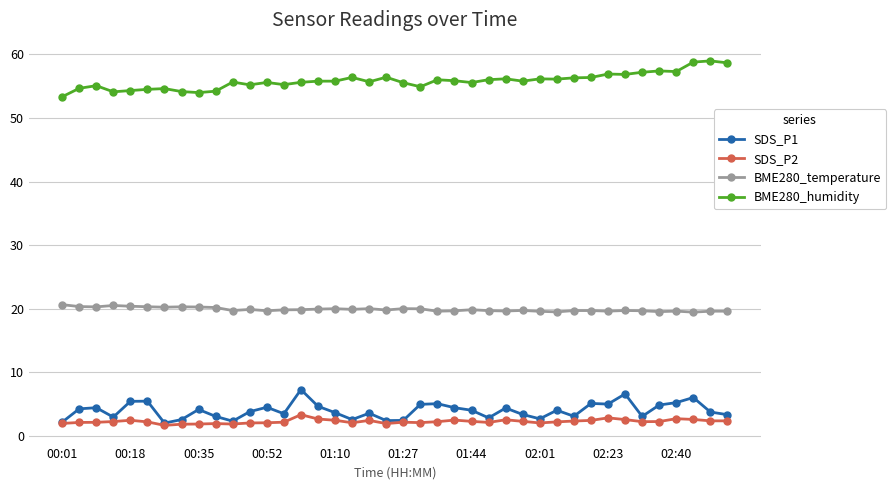

True or false: SDS_P1 and BME280_temperature cross at least once.

False